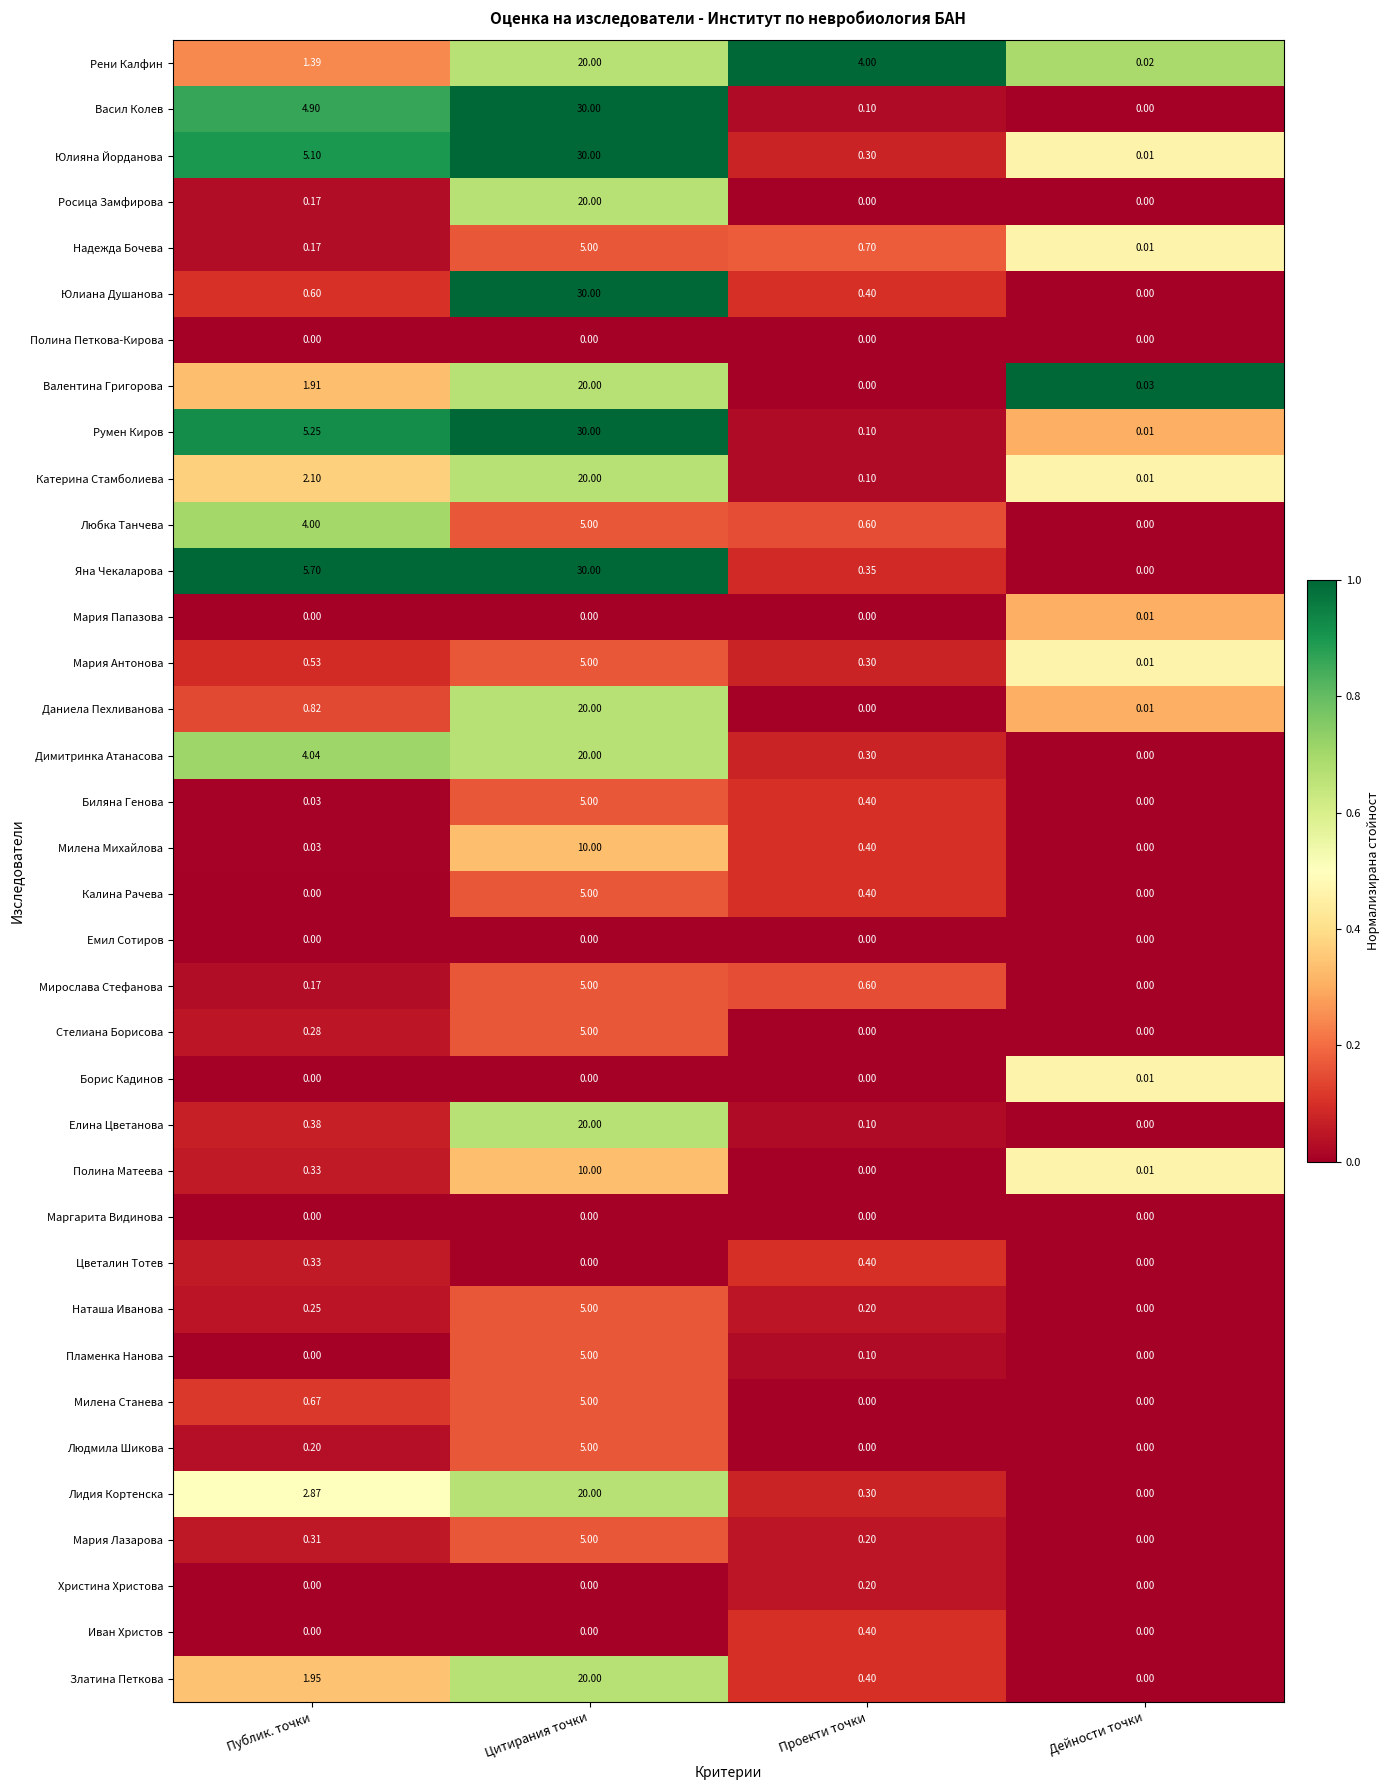

Which category has the lowest value in the Катерина Стамболиева series?

Дейности точки